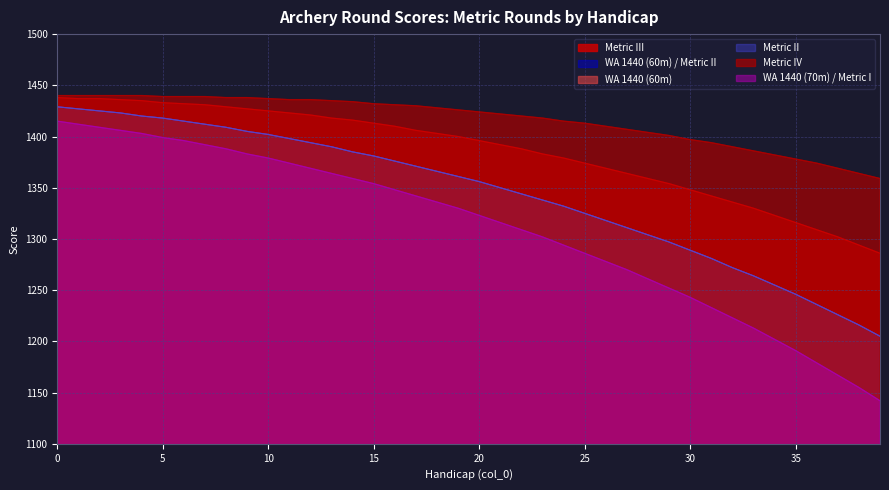

What value does the Metric III series have at 6, to the nearest 5?

1430